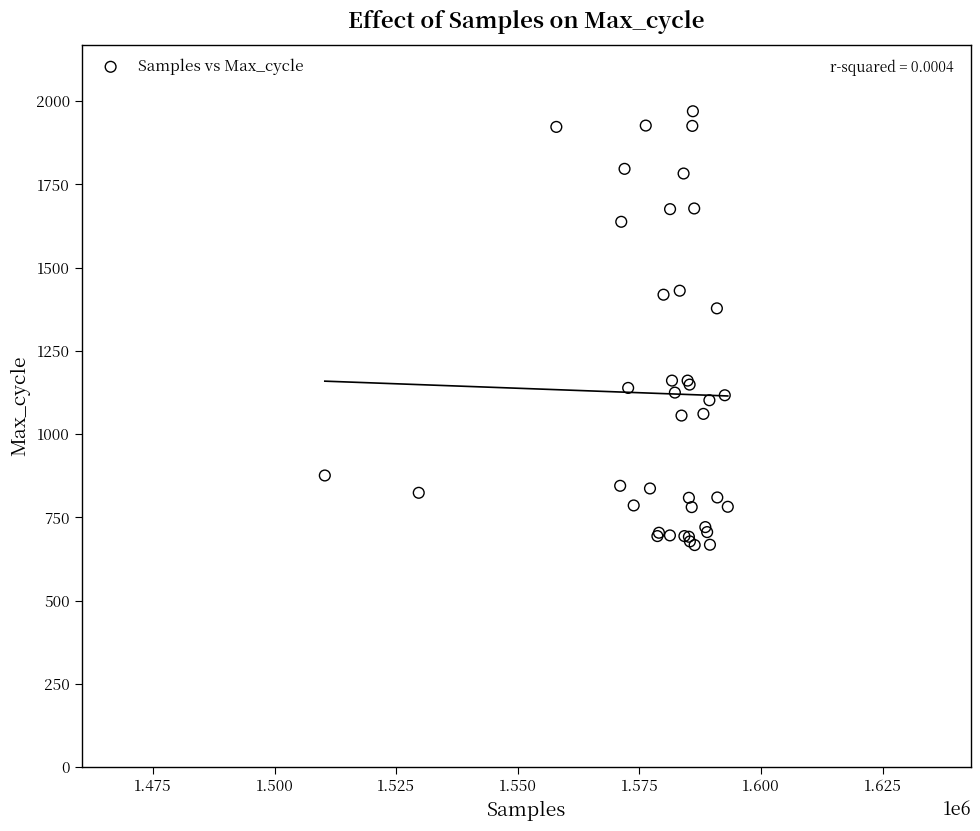

What Y value in the scatter plot is closest to 1318?

1378